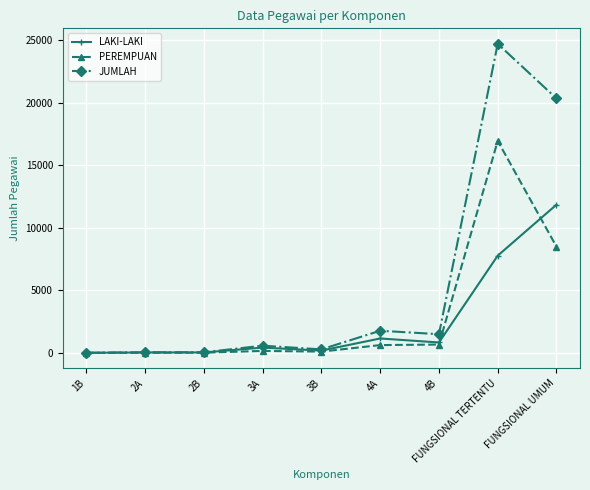

Read the LAKI-LAKI value at FUNGSIONAL TERTENTU, to the nearest 50.

7750